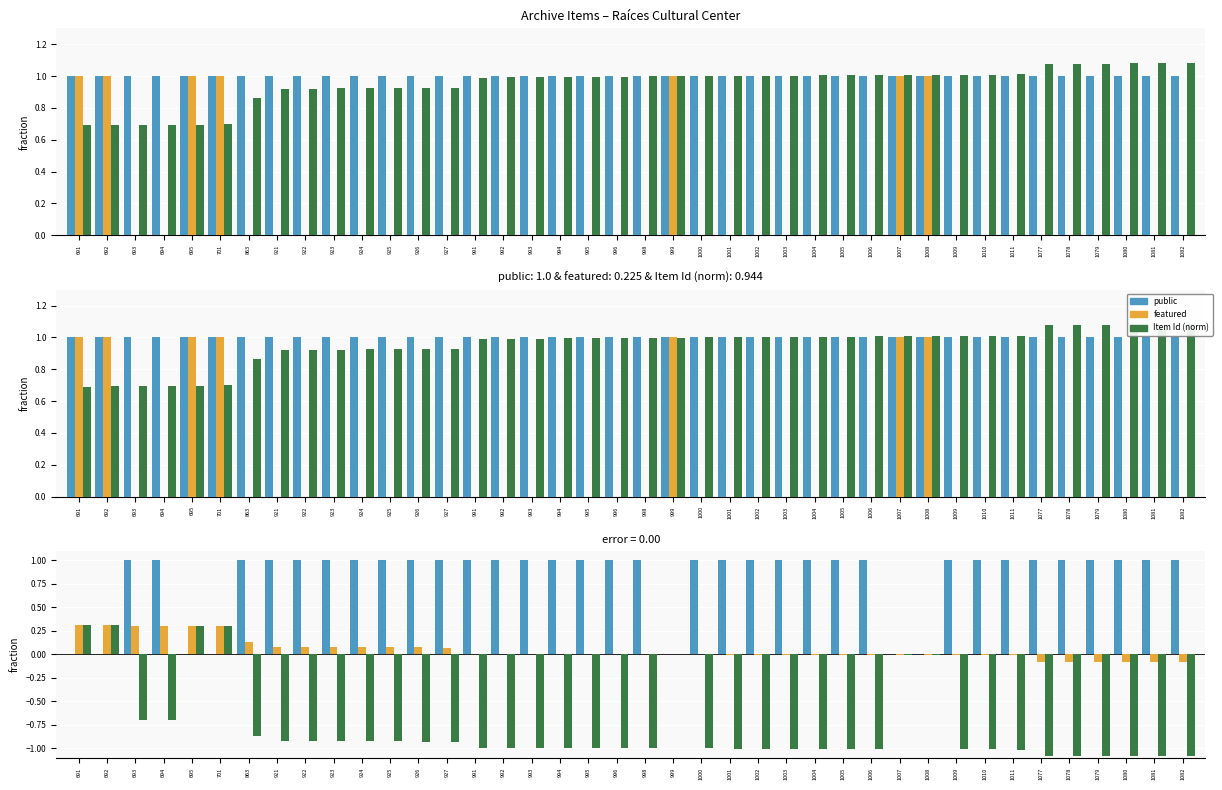

Reading right to left, extract all data points from this chart.

public: 1.0	1.0	1.0	1.0	1.0	1.0	1.0	1.0	1.0	1.0	1.0	1.0	1.0	1.0	1.0	1.0	1.0	1.0	1.0	1.0	1.0	1.0	1.0	1.0	1.0	1.0	1.0	1.0	1.0	1.0	1.0	1.0	1.0	1.0	1.0	1.0	1.0	1.0	1.0	1.0
featured: 0.0	0.0	0.0	0.0	0.0	0.0	0.0	0.0	0.0	1.0	1.0	0.0	0.0	0.0	0.0	0.0	0.0	0.0	1.0	0.0	0.0	0.0	0.0	0.0	0.0	0.0	0.0	0.0	0.0	0.0	0.0	0.0	0.0	0.0	1.0	1.0	0.0	0.0	1.0	1.0
Item Id (norm): 1.1	1.1	1.1	1.1	1.1	1.1	1.0	1.0	1.0	1.0	1.0	1.0	1.0	1.0	1.0	1.0	1.0	1.0	1.0	1.0	1.0	1.0	1.0	1.0	1.0	1.0	0.9	0.9	0.9	0.9	0.9	0.9	0.9	0.9	0.7	0.7	0.7	0.7	0.7	0.7
public - featured: 1.0	1.0	1.0	1.0	1.0	1.0	1.0	1.0	1.0	0.0	0.0	1.0	1.0	1.0	1.0	1.0	1.0	1.0	0.0	1.0	1.0	1.0	1.0	1.0	1.0	1.0	1.0	1.0	1.0	1.0	1.0	1.0	1.0	1.0	0.0	0.0	1.0	1.0	0.0	0.0
public - Item Id (norm): -0.1	-0.1	-0.1	-0.1	-0.1	-0.1	-0.0	-0.0	-0.0	-0.0	-0.0	-0.0	-0.0	-0.0	-0.0	-0.0	-0.0	0.0	0.0	0.0	0.0	0.0	0.0	0.0	0.0	0.0	0.1	0.1	0.1	0.1	0.1	0.1	0.1	0.1	0.3	0.3	0.3	0.3	0.3	0.3
featured - Item Id (norm): -1.1	-1.1	-1.1	-1.1	-1.1	-1.1	-1.0	-1.0	-1.0	-0.0	-0.0	-1.0	-1.0	-1.0	-1.0	-1.0	-1.0	-1.0	0.0	-1.0	-1.0	-1.0	-1.0	-1.0	-1.0	-1.0	-0.9	-0.9	-0.9	-0.9	-0.9	-0.9	-0.9	-0.9	0.3	0.3	-0.7	-0.7	0.3	0.3